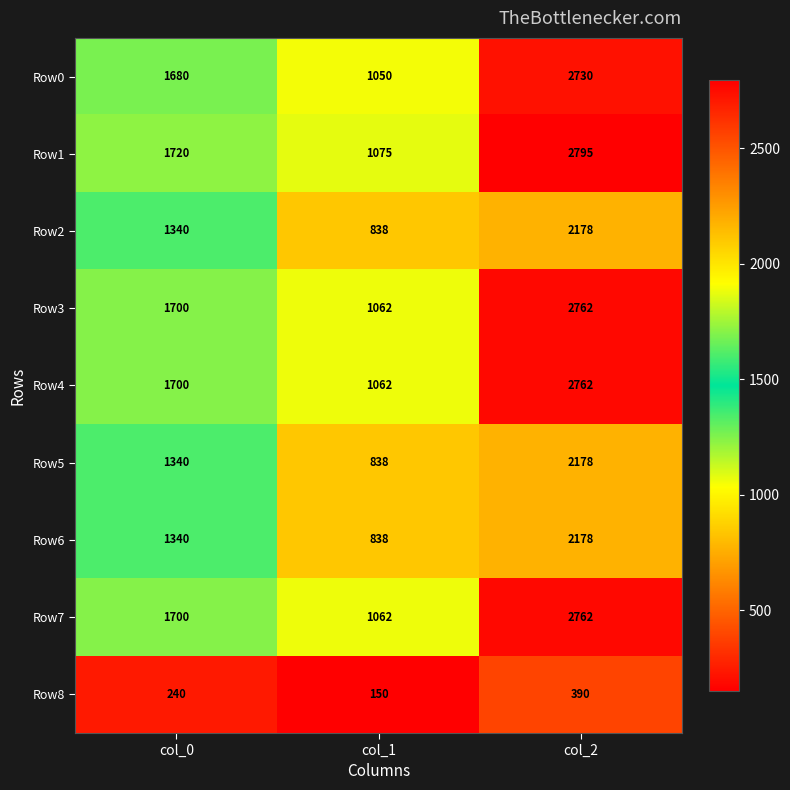

How many data points does each series have?

3